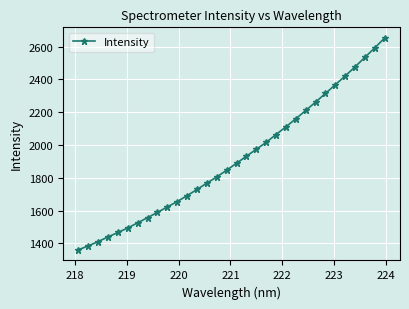

True or false: there are more than 1 points higher than both neighbors.

False